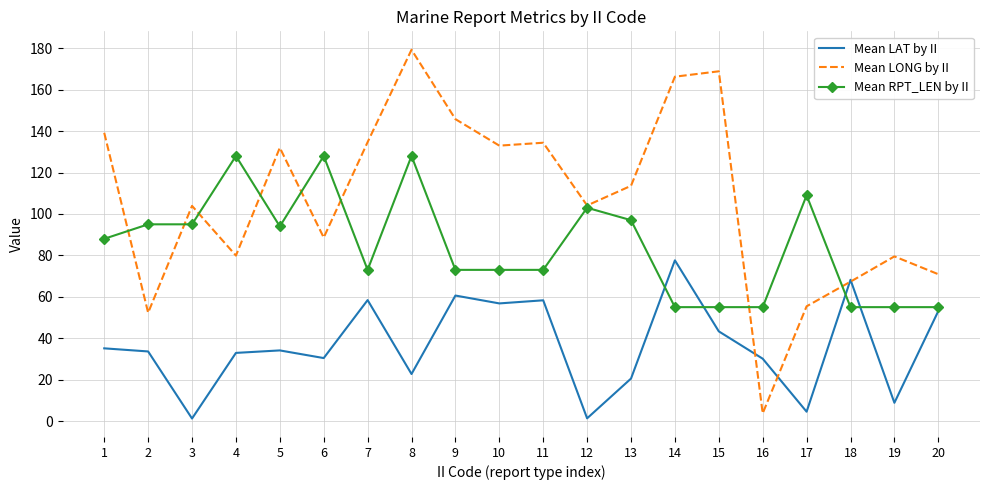

Where is the first local minimum for Mean LAT by II?

3